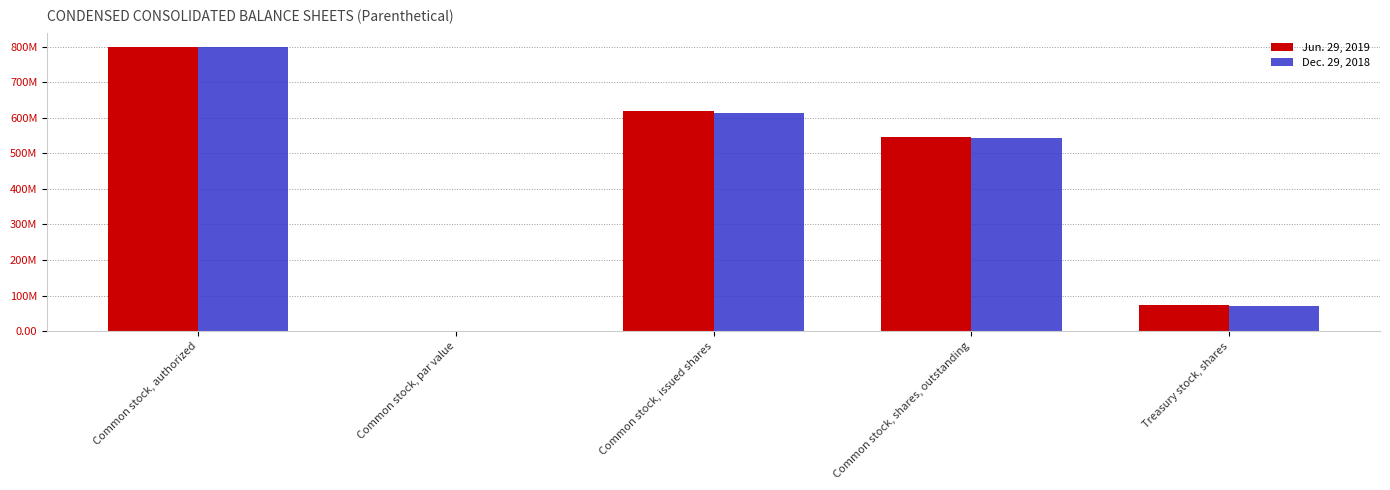

At which category is the sum across all series the highest?

Common stock, authorized